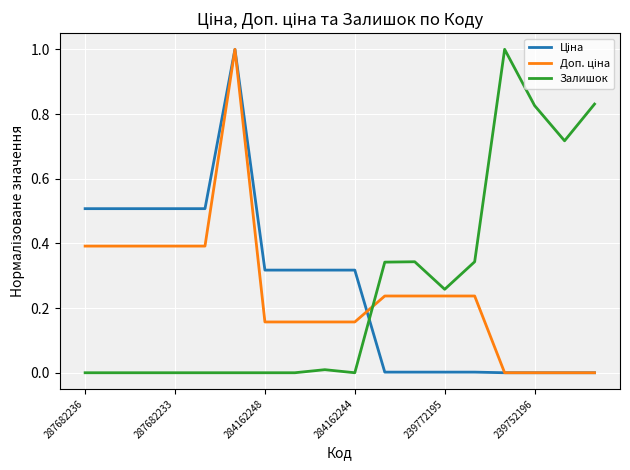

What is the greatest value displayed?

1.0